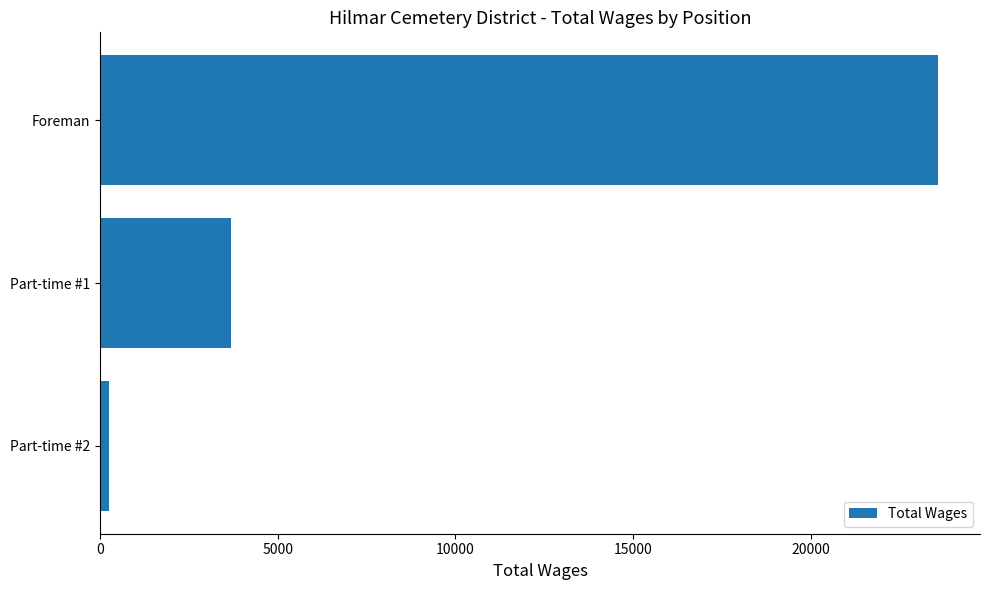

The chart shows a value of 9839 at Foreman. True or false?

False